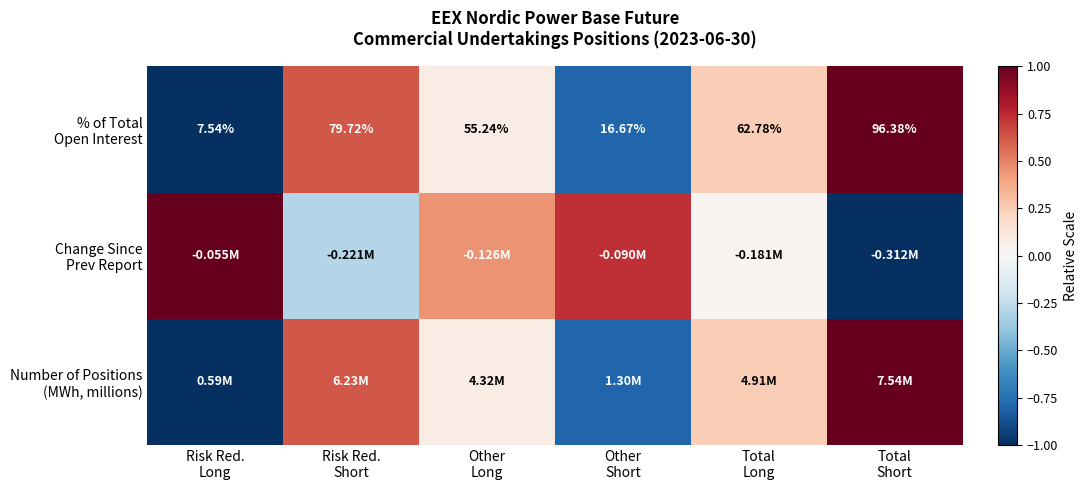

The % of Total Open Interest series shows 0.2 at Risk Red. Short. True or false?

False